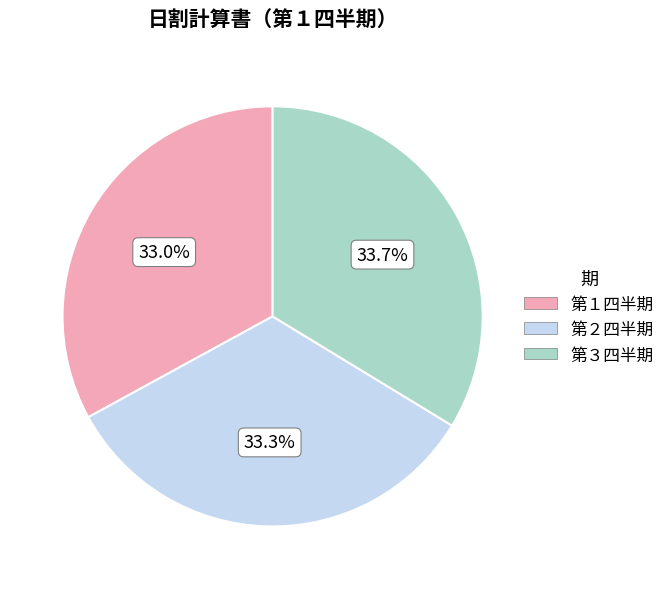

Combined, do 第１四半期 and 第２四半期 account for over 50%?

Yes